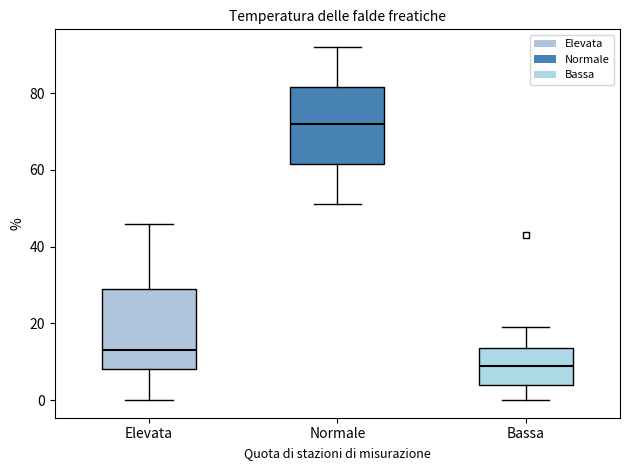

Which box's median line is the lowest?

Bassa